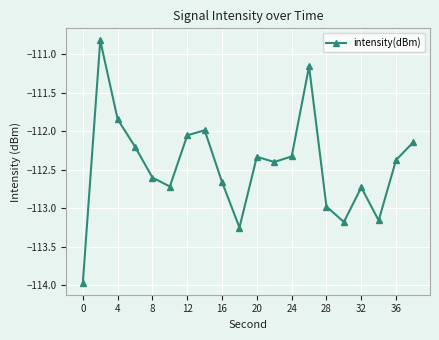

How many lines are shown in the chart?

1